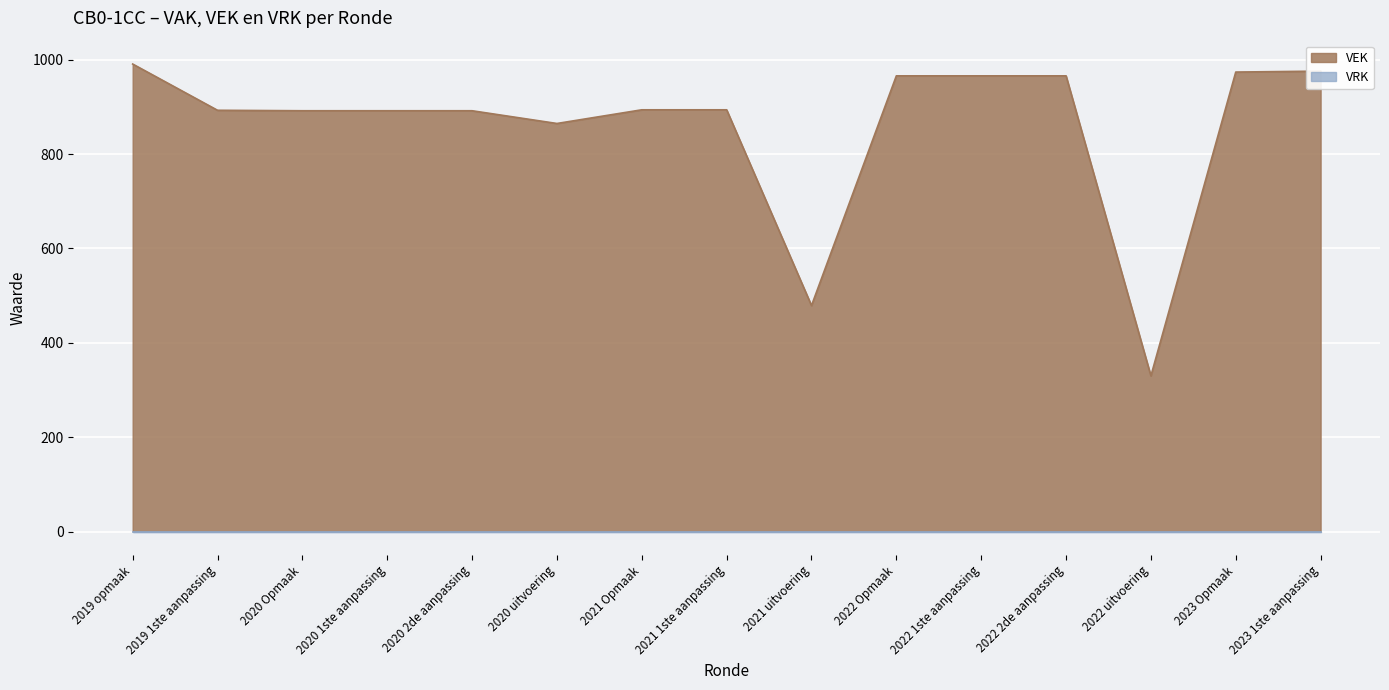

List the labels in order of value, largest first.

2019 opmaak, 2023 1ste aanpassing, 2023 Opmaak, 2022 Opmaak, 2022 1ste aanpassing, 2022 2de aanpassing, 2021 Opmaak, 2021 1ste aanpassing, 2019 1ste aanpassing, 2020 Opmaak, 2020 1ste aanpassing, 2020 2de aanpassing, 2020 uitvoering, 2021 uitvoering, 2022 uitvoering